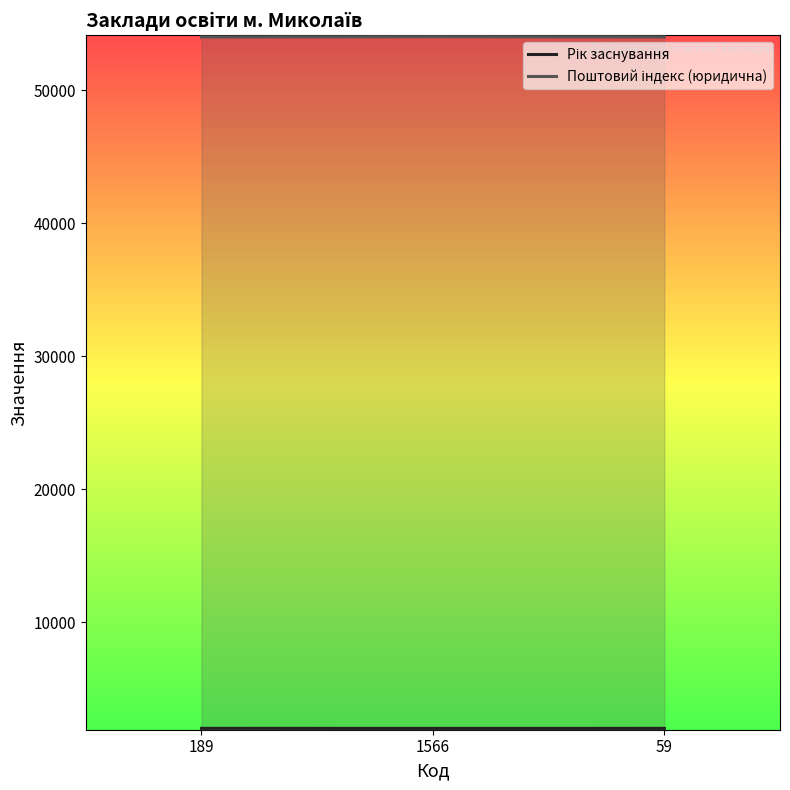

What is the sum of all Поштовий індекс (юридична) values?

162073